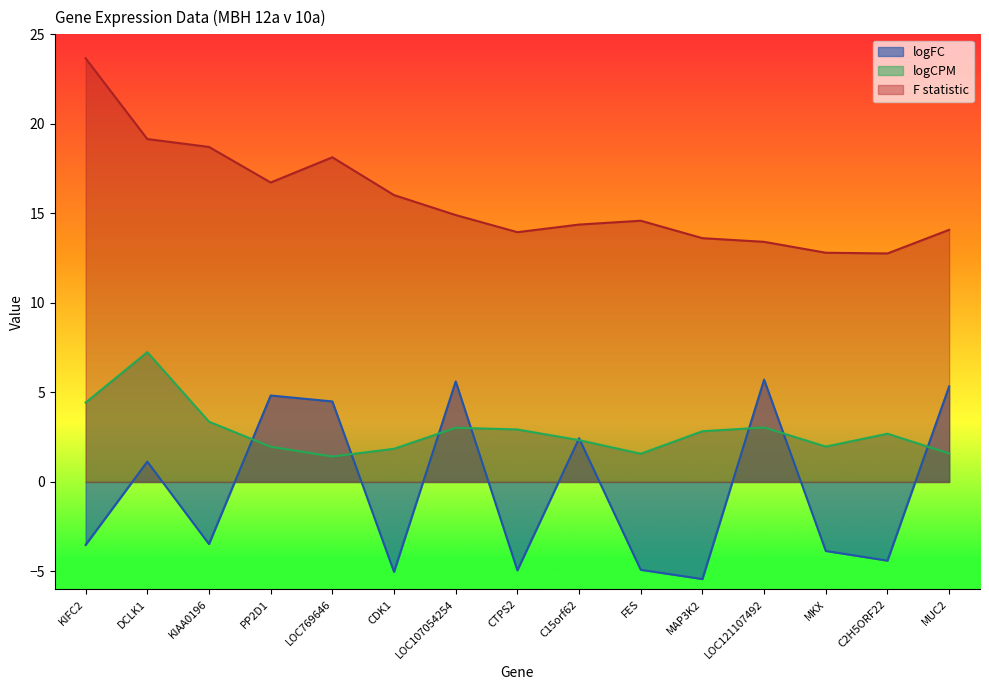

What are all the series names shown in the legend?

logFC, logCPM, F statistic